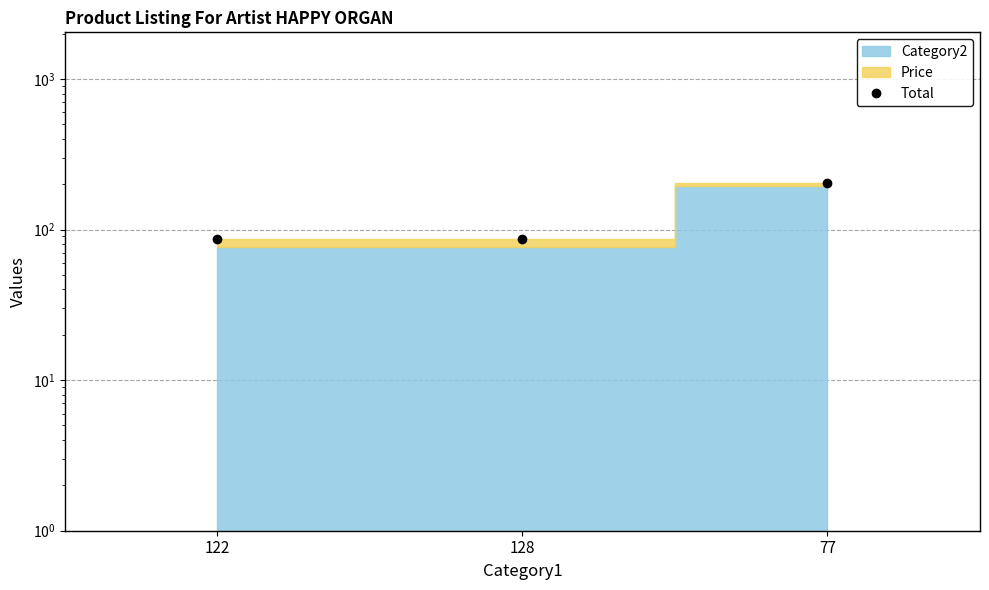

What position from the left is 128?

2